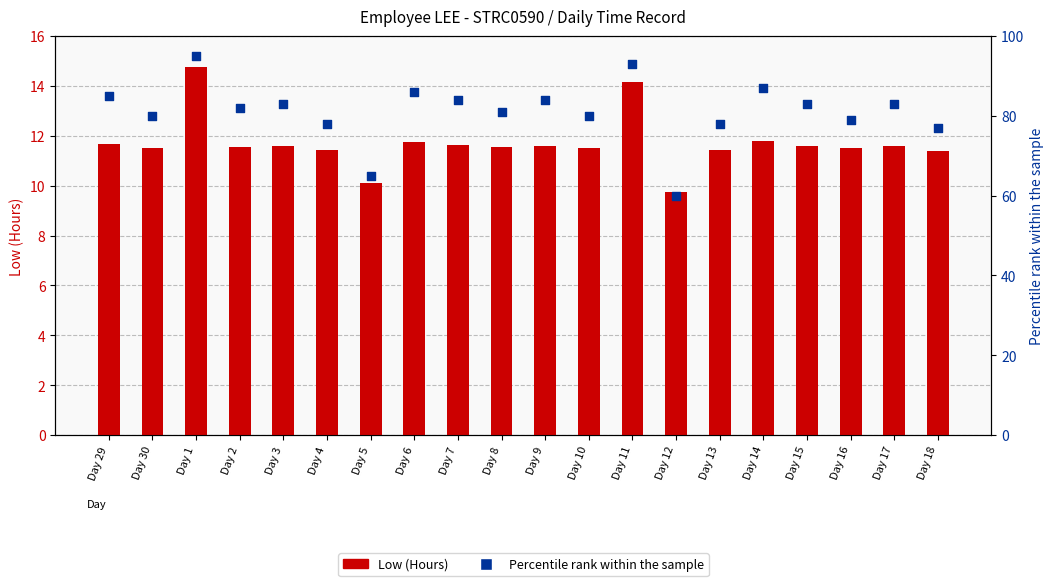

At how many categories does at least one series exceed 73?

18